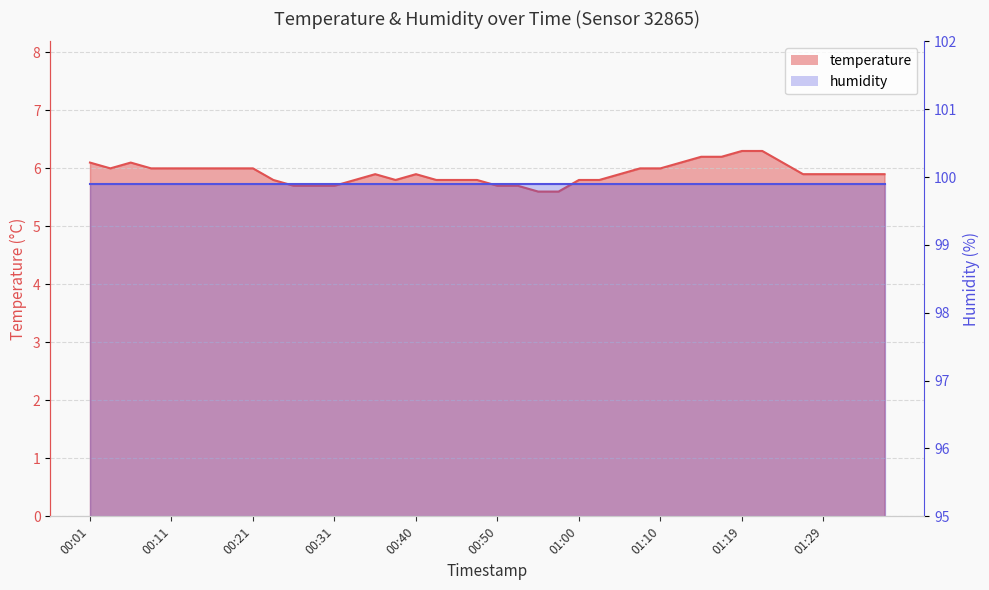

The value at 00:57 is 5.6. True or false?

True